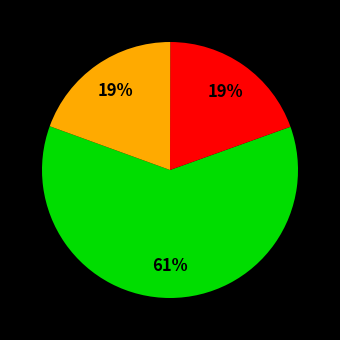

To the nearest percent, what is the difference between the largest and smallest slice percentages?

42%